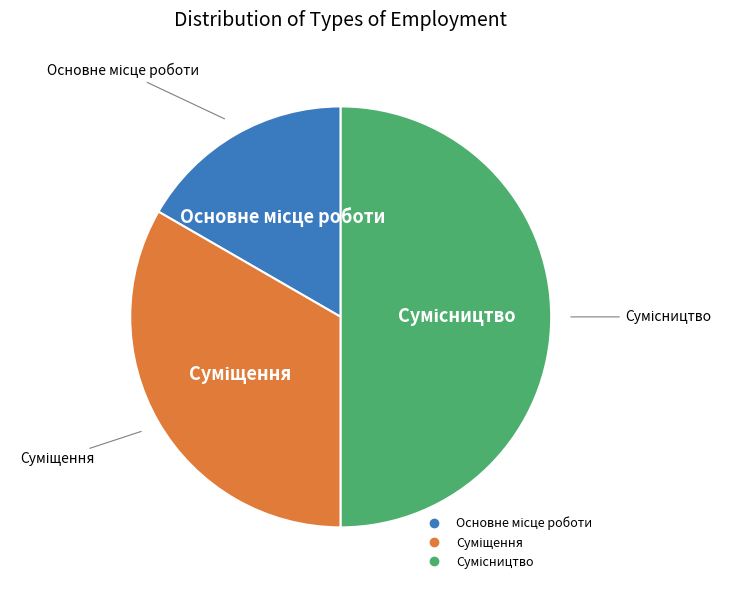

How many segments does this pie chart have?

3